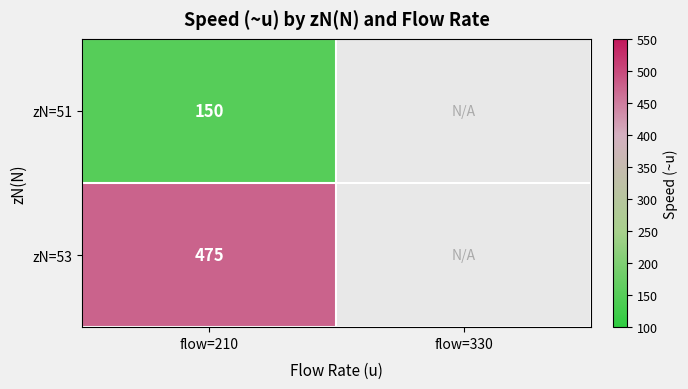

At how many categories does at least one series exceed 305?

1